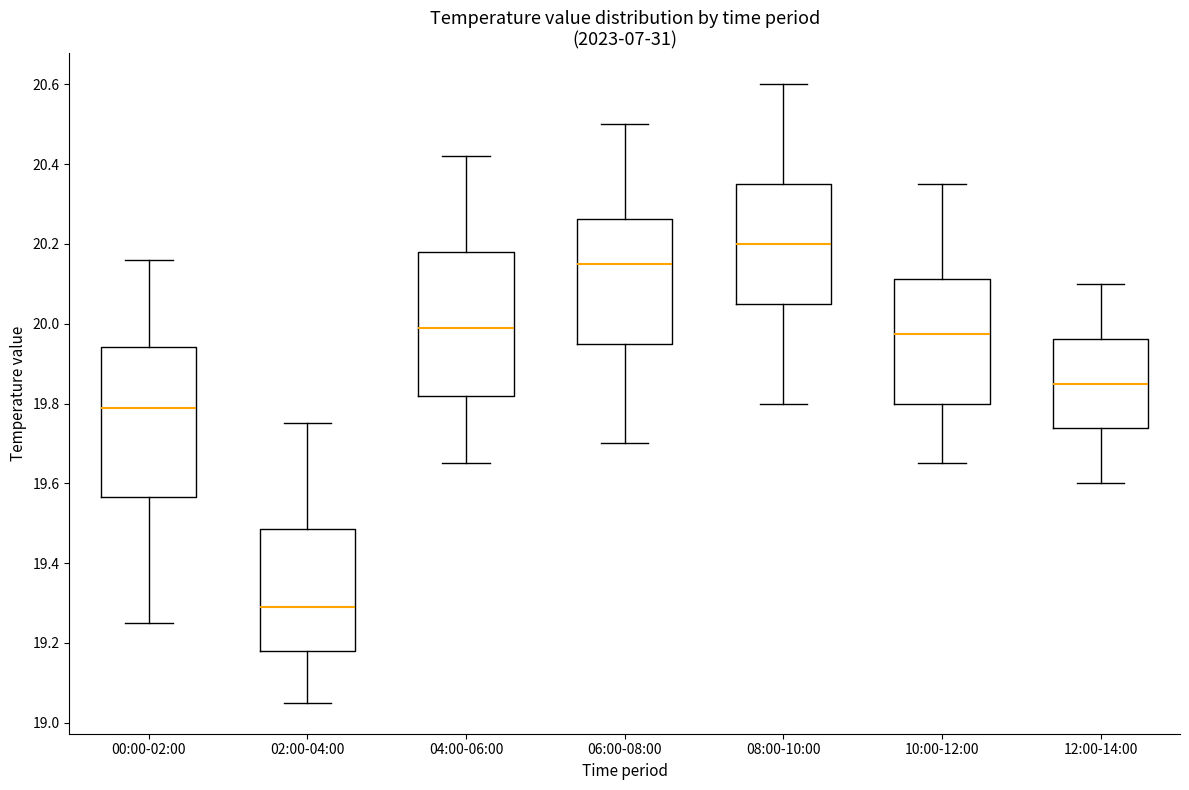

Reading left to right, read every box against the y-axis: the position of its median line, the range the box covers, and the ends of its whiskers. The values are not printed on the chart, so give them approximately, as read against the axis.

00:00-02:00: median 19.80, box 19.56 to 19.94, whiskers 19.26 to 20.16
02:00-04:00: median 19.30, box 19.18 to 19.48, whiskers 19.06 to 19.76
04:00-06:00: median 20.00, box 19.82 to 20.18, whiskers 19.66 to 20.42
06:00-08:00: median 20.16, box 19.96 to 20.26, whiskers 19.70 to 20.50
08:00-10:00: median 20.20, box 20.06 to 20.36, whiskers 19.80 to 20.60
10:00-12:00: median 19.98, box 19.80 to 20.12, whiskers 19.66 to 20.36
12:00-14:00: median 19.86, box 19.74 to 19.96, whiskers 19.60 to 20.10